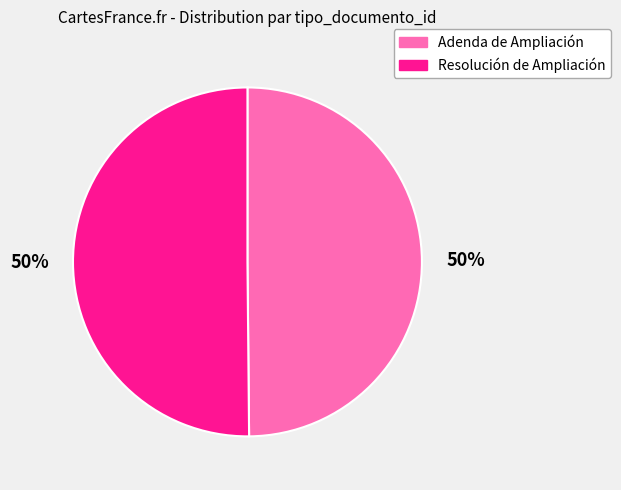

Combined, do Resolución de Ampliación and Adenda de Ampliación account for over 50%?

Yes